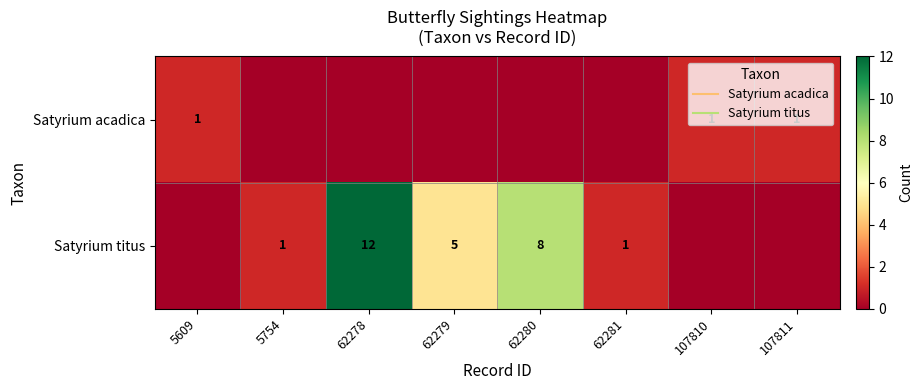

How many categories are shown in the chart?

8